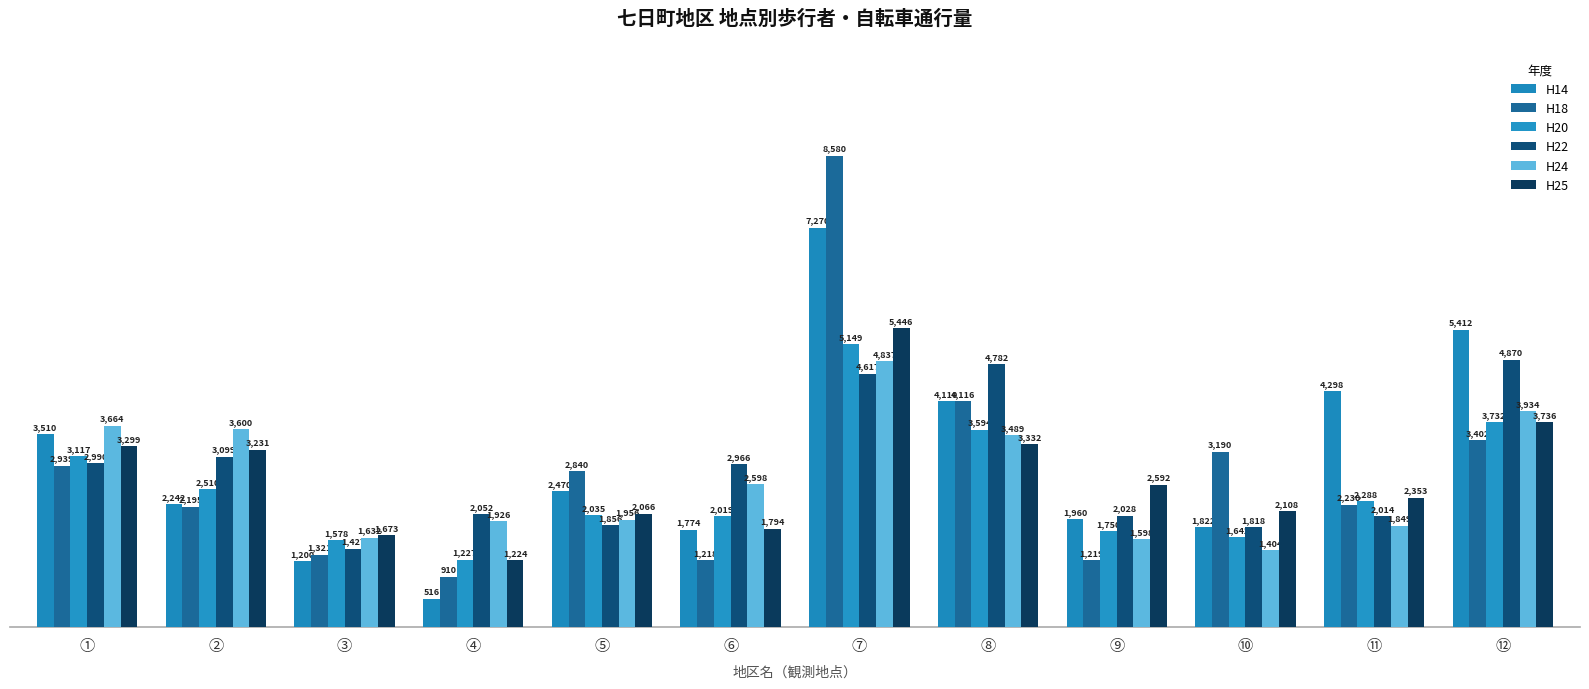

Are the bars horizontal?

No